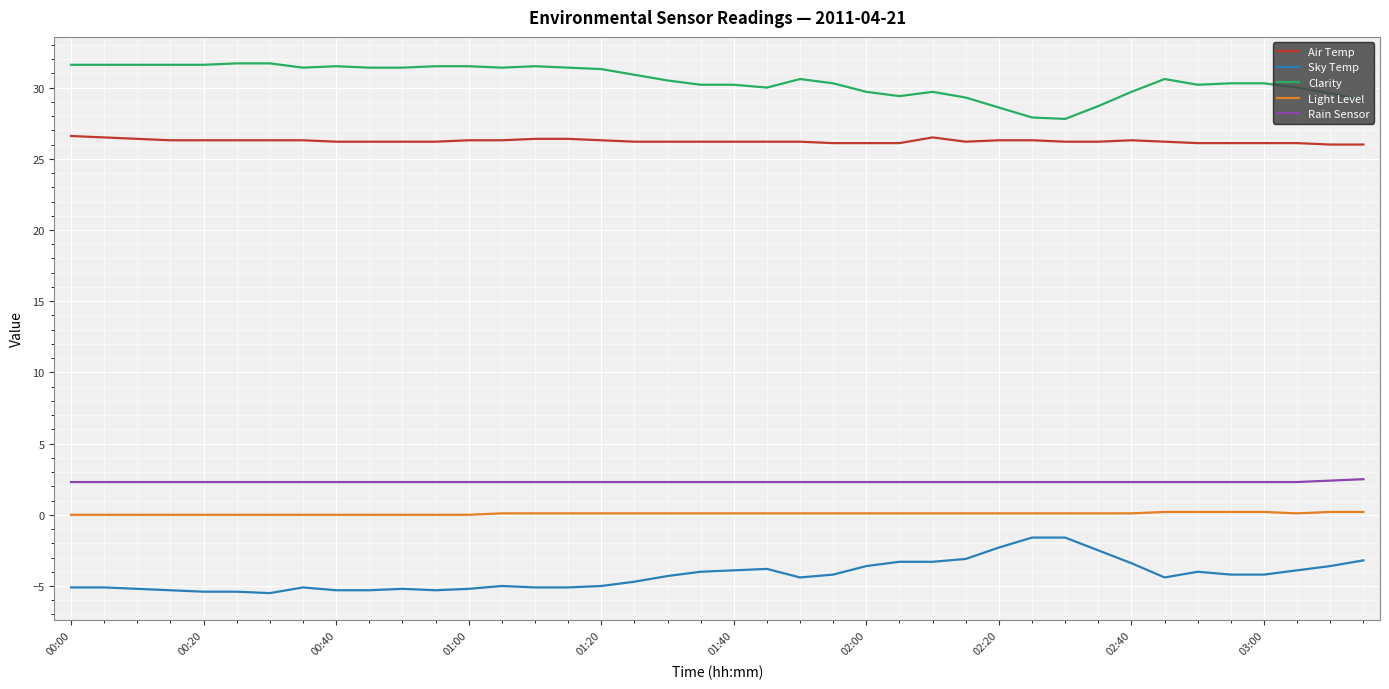

Which series has the largest total across all categories?

Clarity